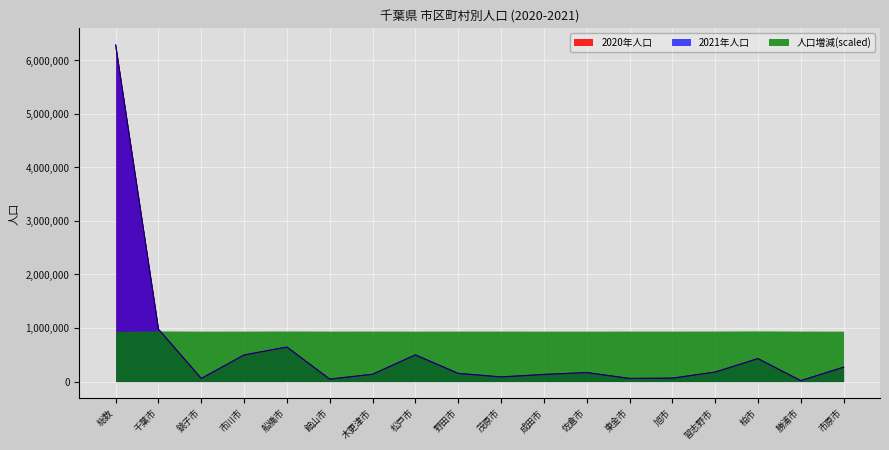

True or false: 2021年人口 has a value of 86303 at 茂原市.

True